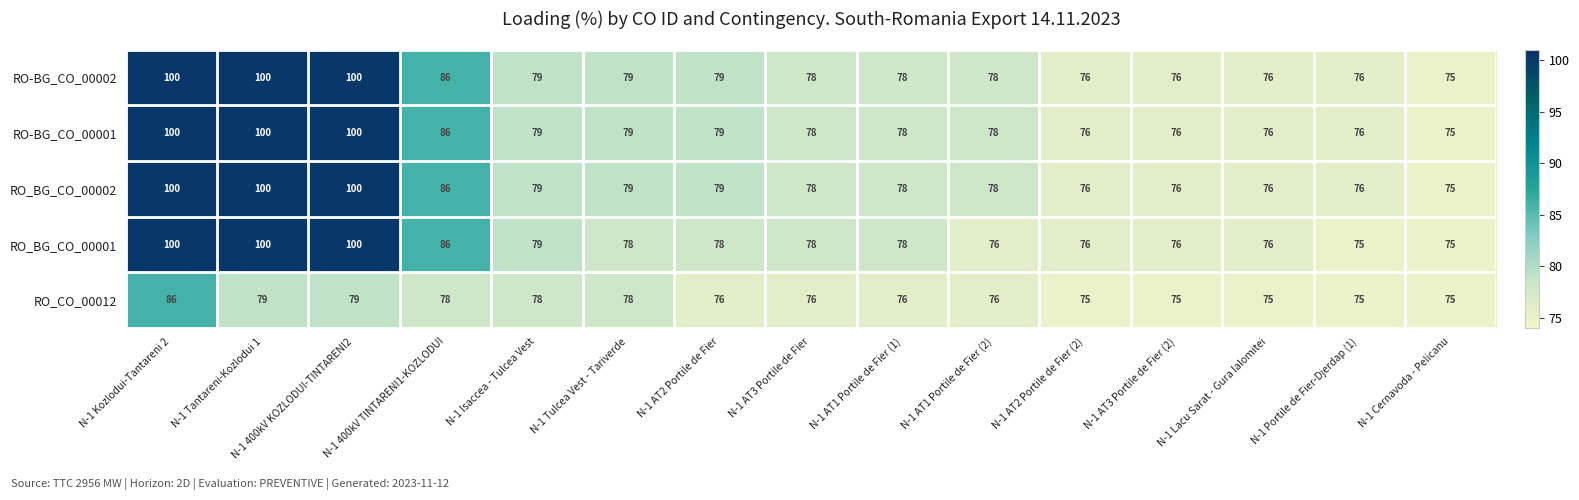

What is the greatest value displayed?

100